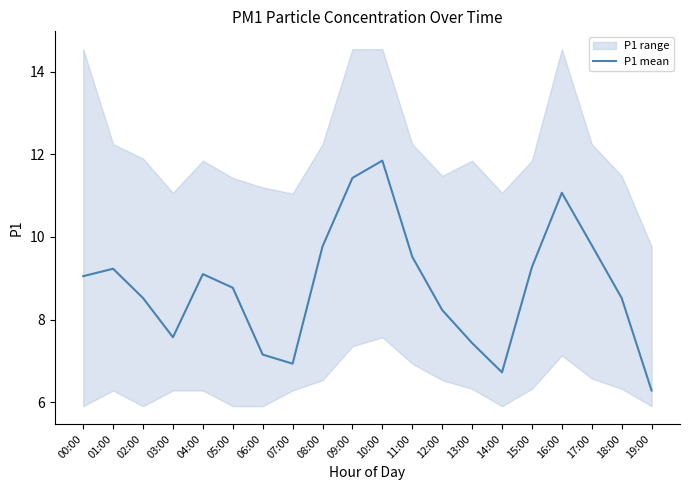

At which label does the data first exceed 9?

00:00